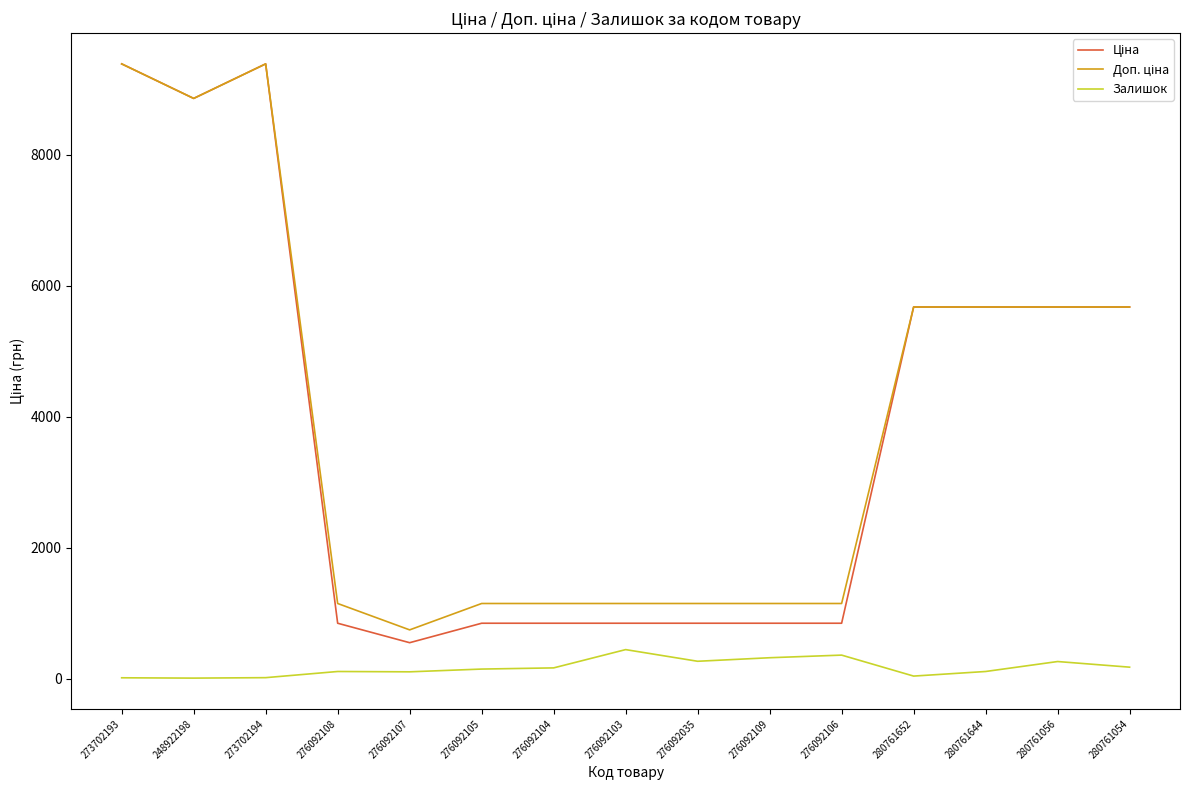

The value of Залишок at 280761652 is 42.0. True or false?

True